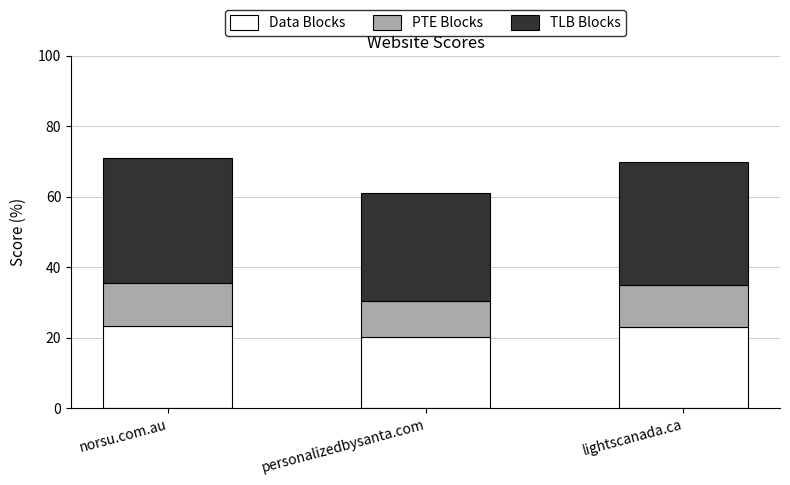

What is the maximum value for Data Blocks?

23.4